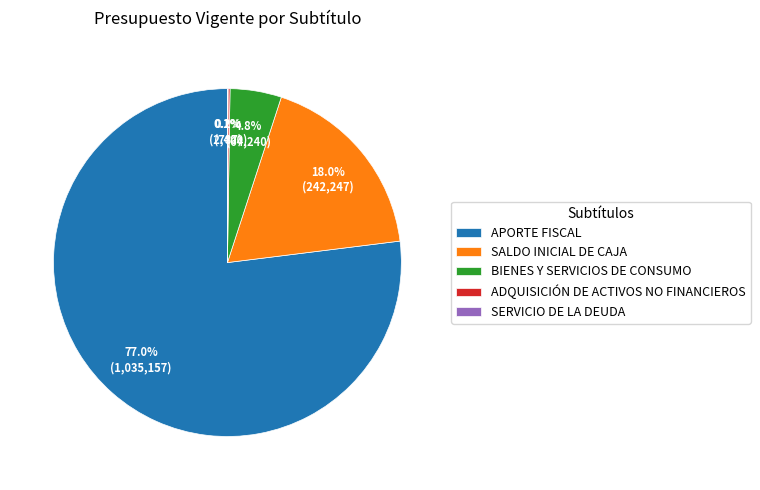

Which category accounts for the majority?

APORTE FISCAL